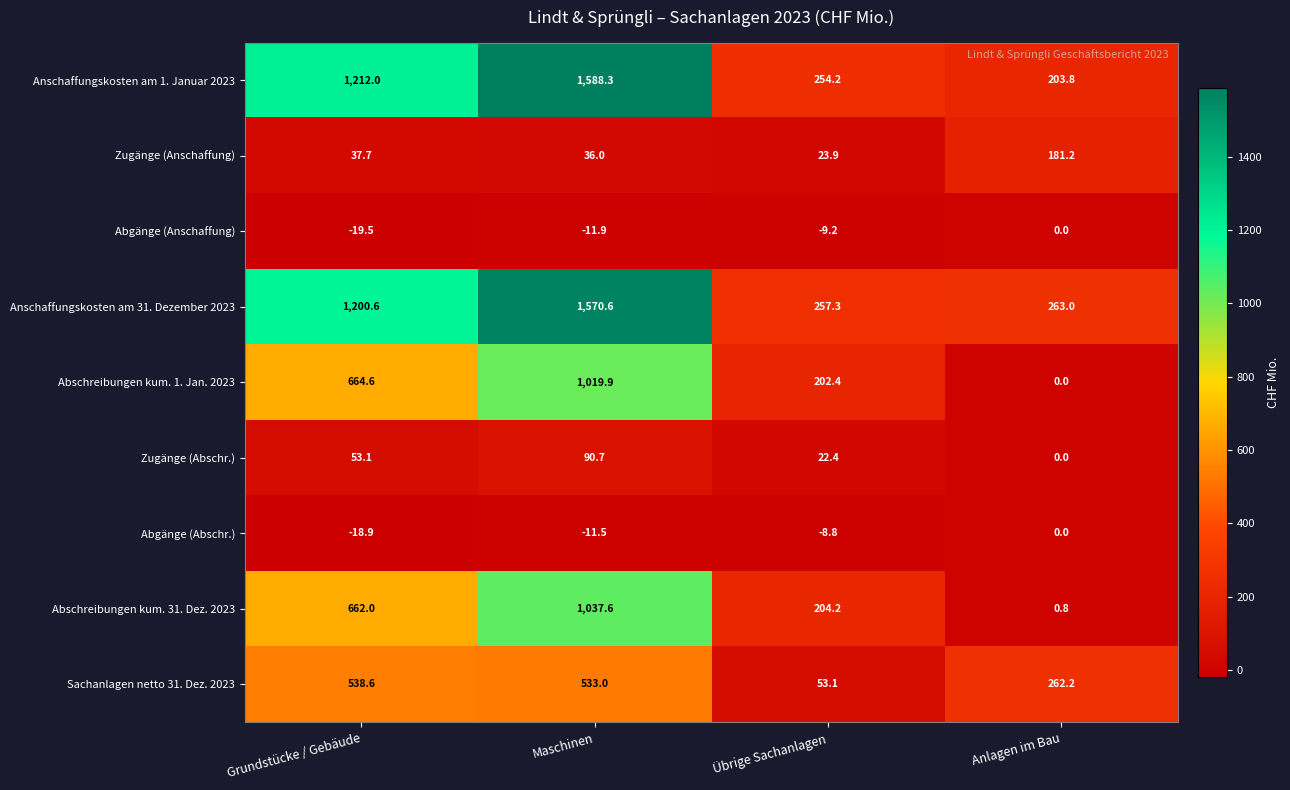

What is the minimum value shown in the chart?

-19.5